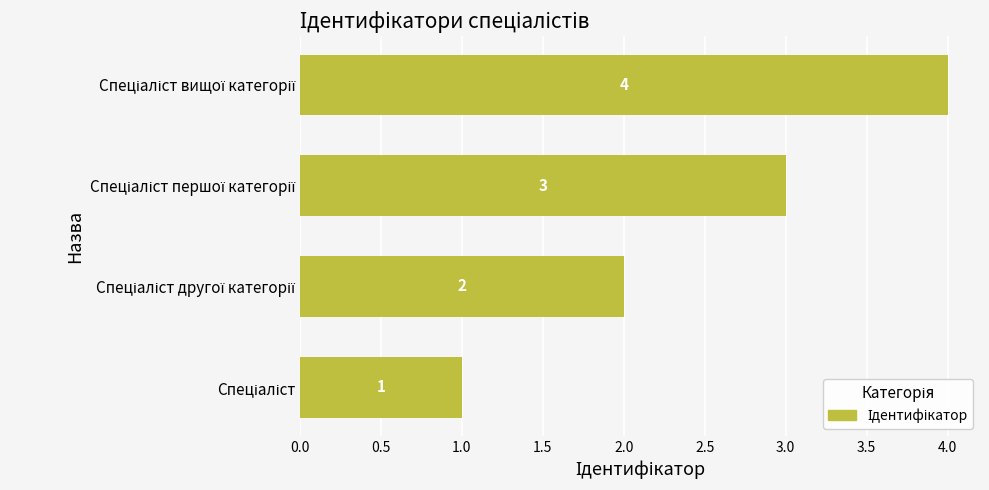

What is the difference between the maximum and minimum values?

3